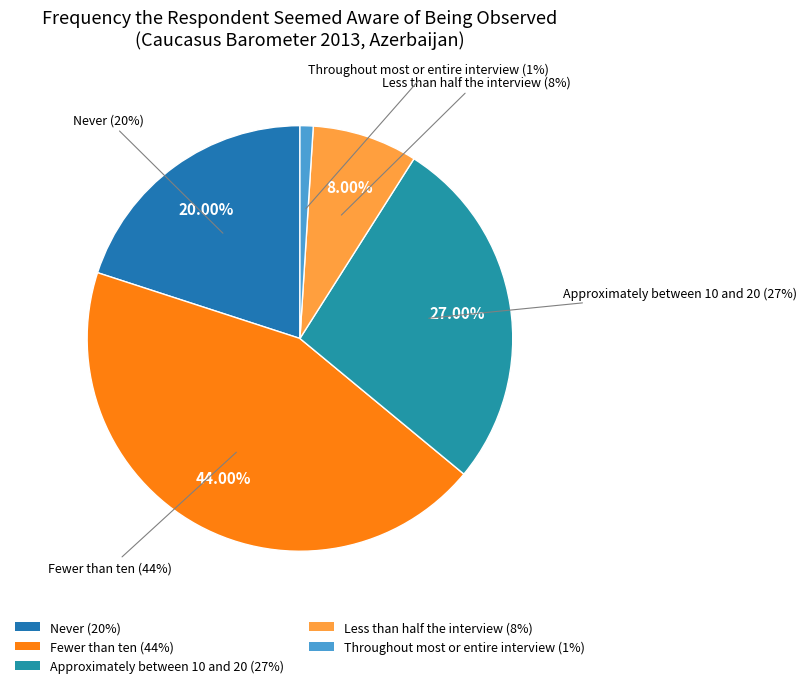

To the nearest percent, what portion does Approximately between 10 and 20 represent?

27%